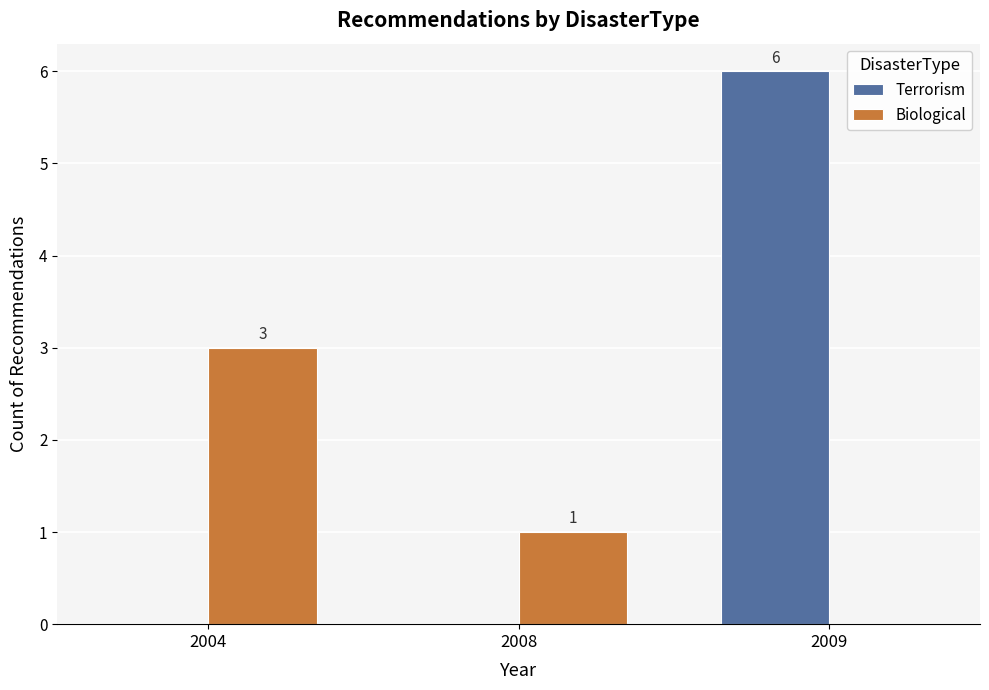

Reading left to right, what are all the values shown in this chart?

Terrorism: 2004=0	2008=0	2009=6
Biological: 2004=3	2008=1	2009=0